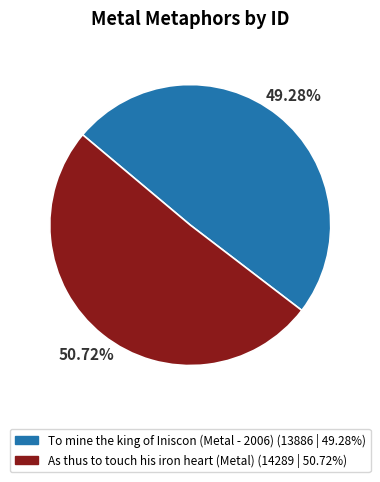

Rank the categories by value from lowest to highest.

To mine the king of Iniscon (Metal - 2006), As thus to touch his iron heart (Metal)